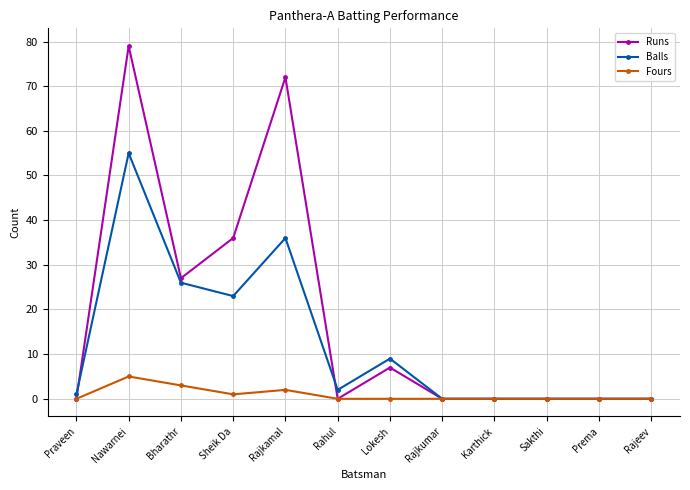

Rank the series by their maximum value, from highest to lowest.

Runs, Balls, Fours